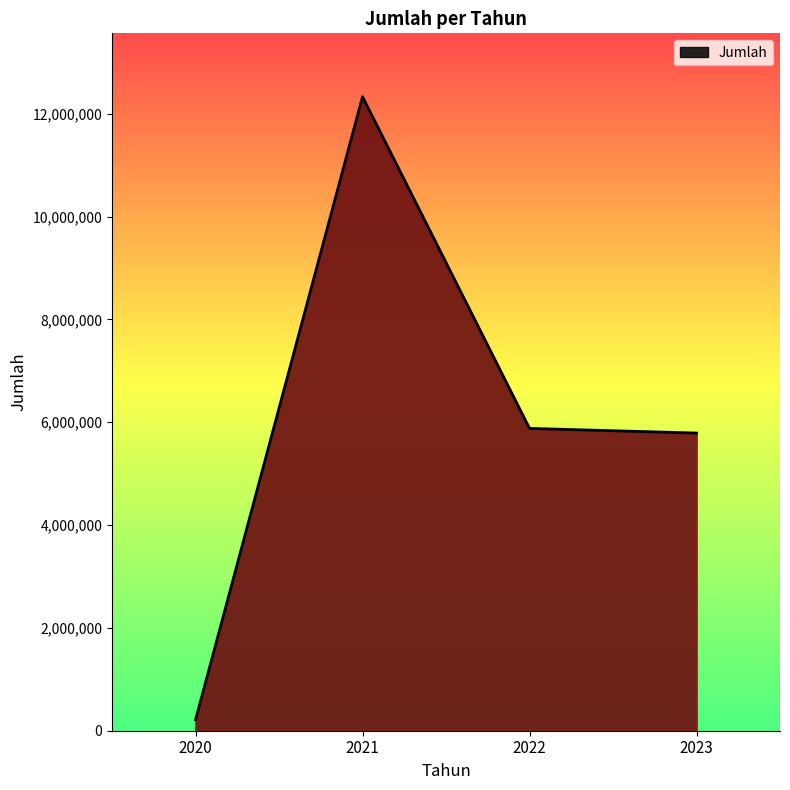

How many interior local peaks (higher than both neighbors) does the data have?

1